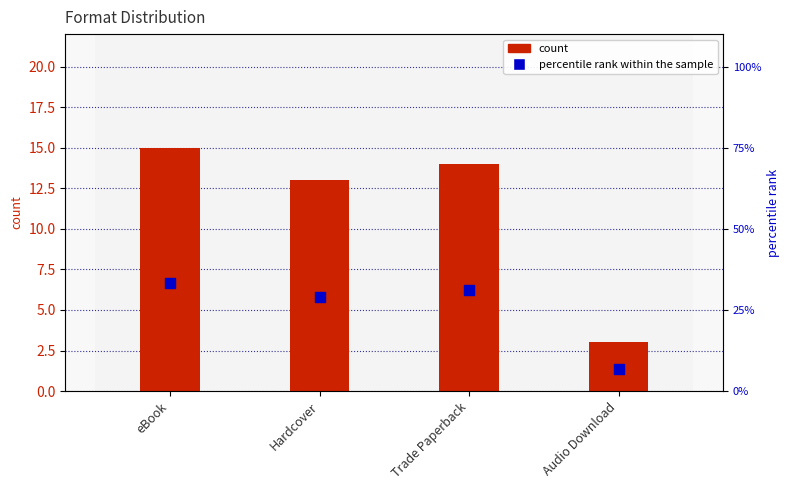

What are all the series names shown in the legend?

count, percentile rank within the sample